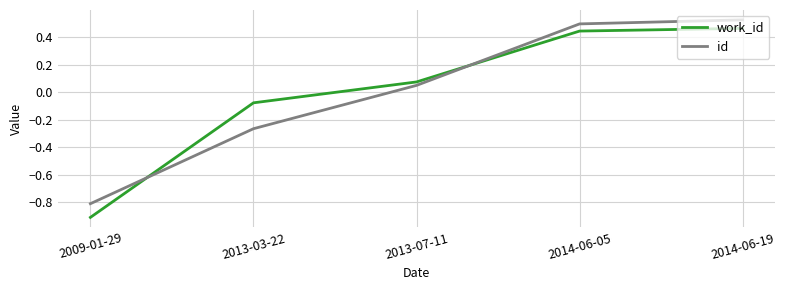

Rank the series by their maximum value, from lowest to highest.

work_id, id